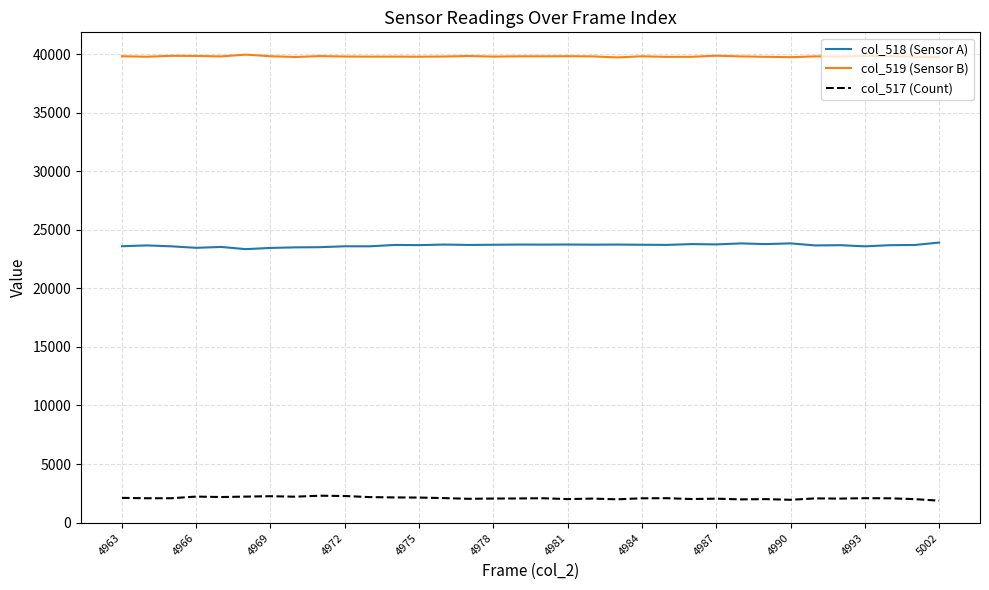

True or false: col_519 (Sensor B) and col_518 (Sensor A) intersect in this chart.

False